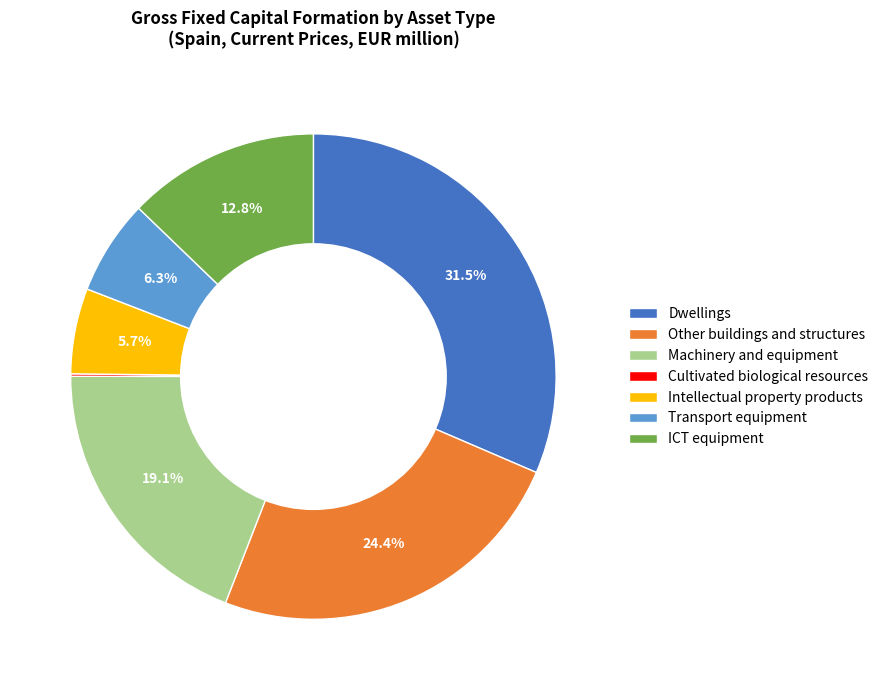

To the nearest percent, what is the combined percentage of ICT equipment and Intellectual property products?

18%